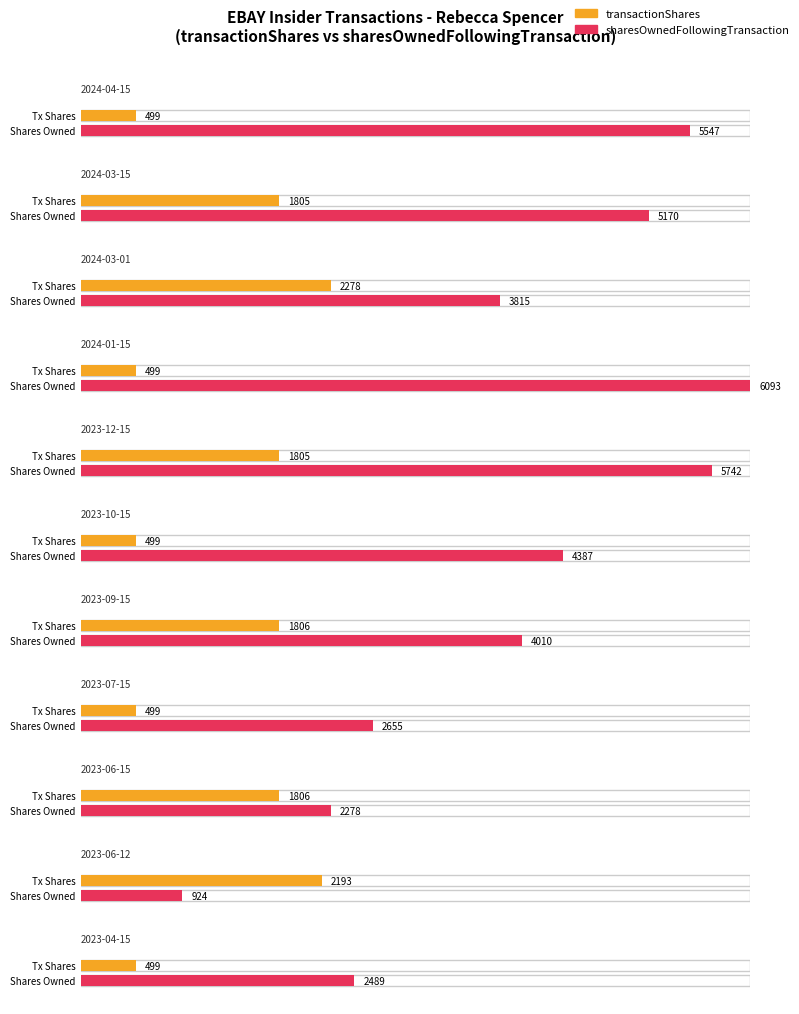

At which category is the sum across all series the highest?

2023-12-15